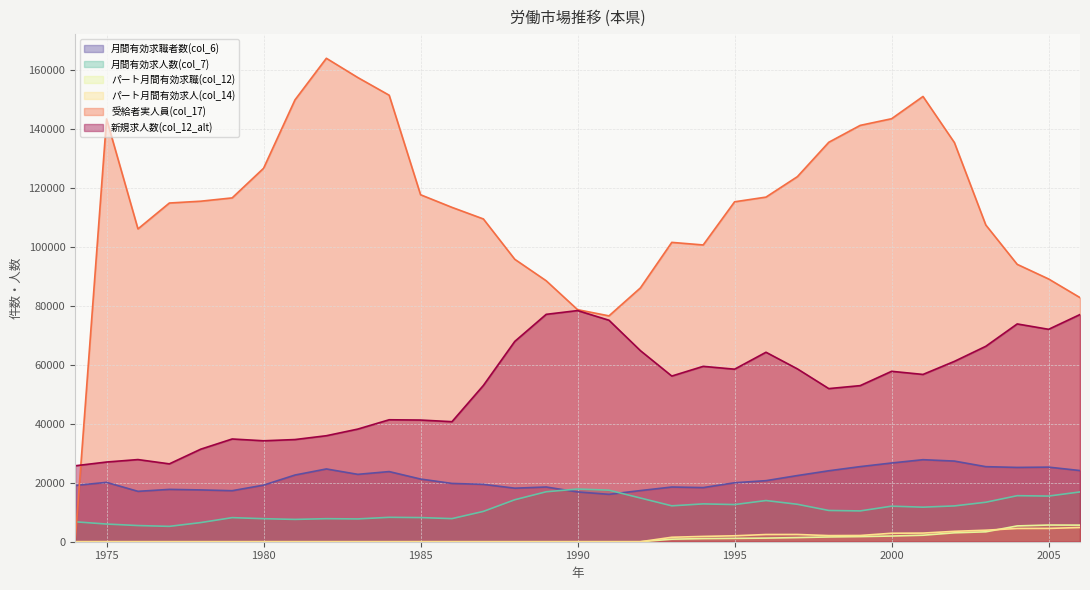

How many interior local peaks does the 月間有効求職者数(col_6) series have?

8